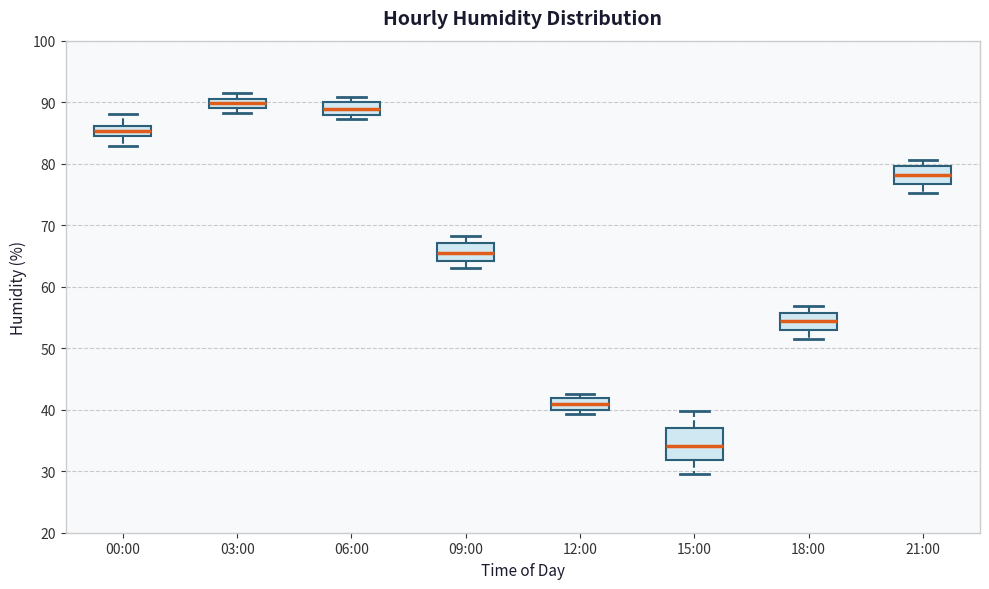

Reading left to right, transcribe this box plot: for each box, give where its median line is, the range the box spans, and where its two whiskers end, as read against the y-axis. The values are not printed on the chart, so give them approximately, as read against the axis.

00:00: median 85 (inside the box), box 85 to 86, whiskers 83 to 88
03:00: median 90, box 89 to 91, whiskers 88 to 92
06:00: median 89, box 88 to 90, whiskers 87 to 91
09:00: median 66, box 64 to 67, whiskers 63 to 68
12:00: median 41, box 40 to 42, whiskers 39 to 43
15:00: median 34, box 32 to 37, whiskers 30 to 40
18:00: median 54, box 53 to 56, whiskers 52 to 57
21:00: median 78, box 77 to 80, whiskers 75 to 81